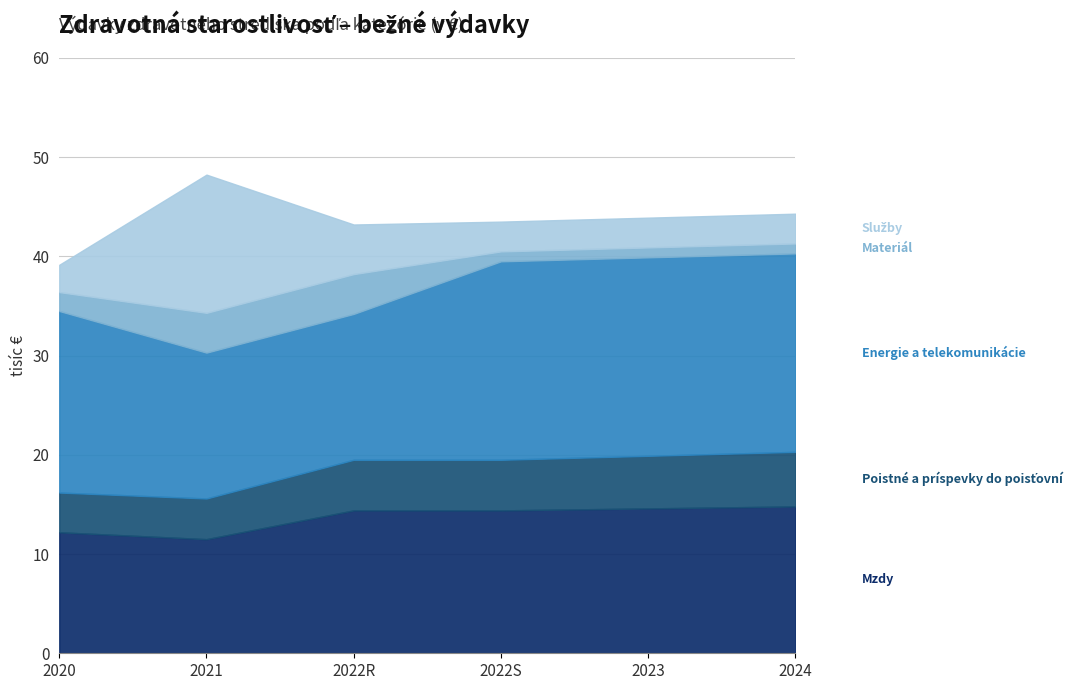

List the series in order of their peak value, lowest first.

Materiál, Poistné a príspevky do poisťovní, Služby, Mzdy, platy a ostatné osobné vyrovnania, Energie a telekomunikácie